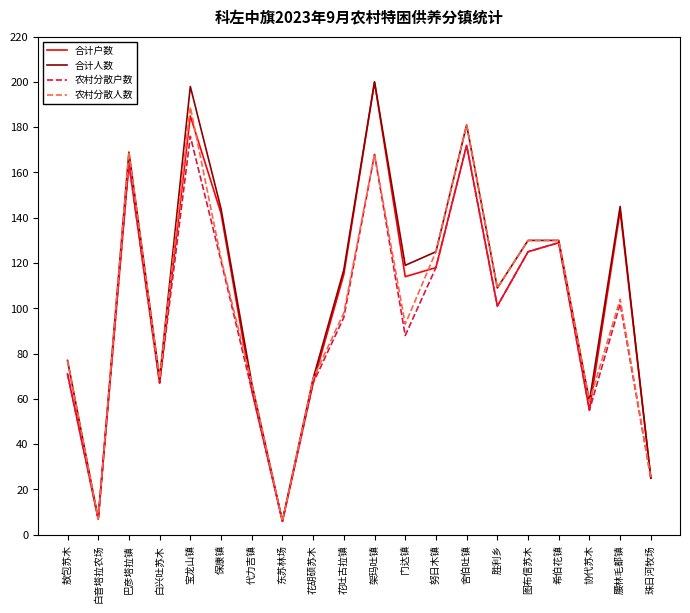

What is the greatest value displayed?

200